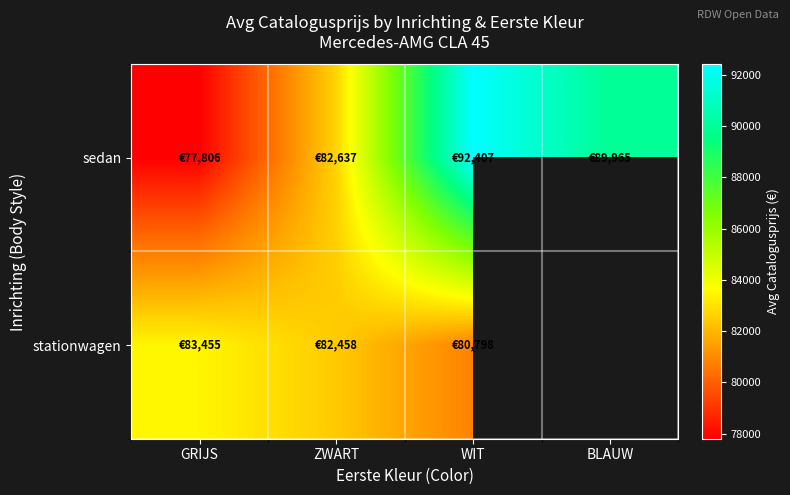

Which series has the largest total across all categories?

sedan